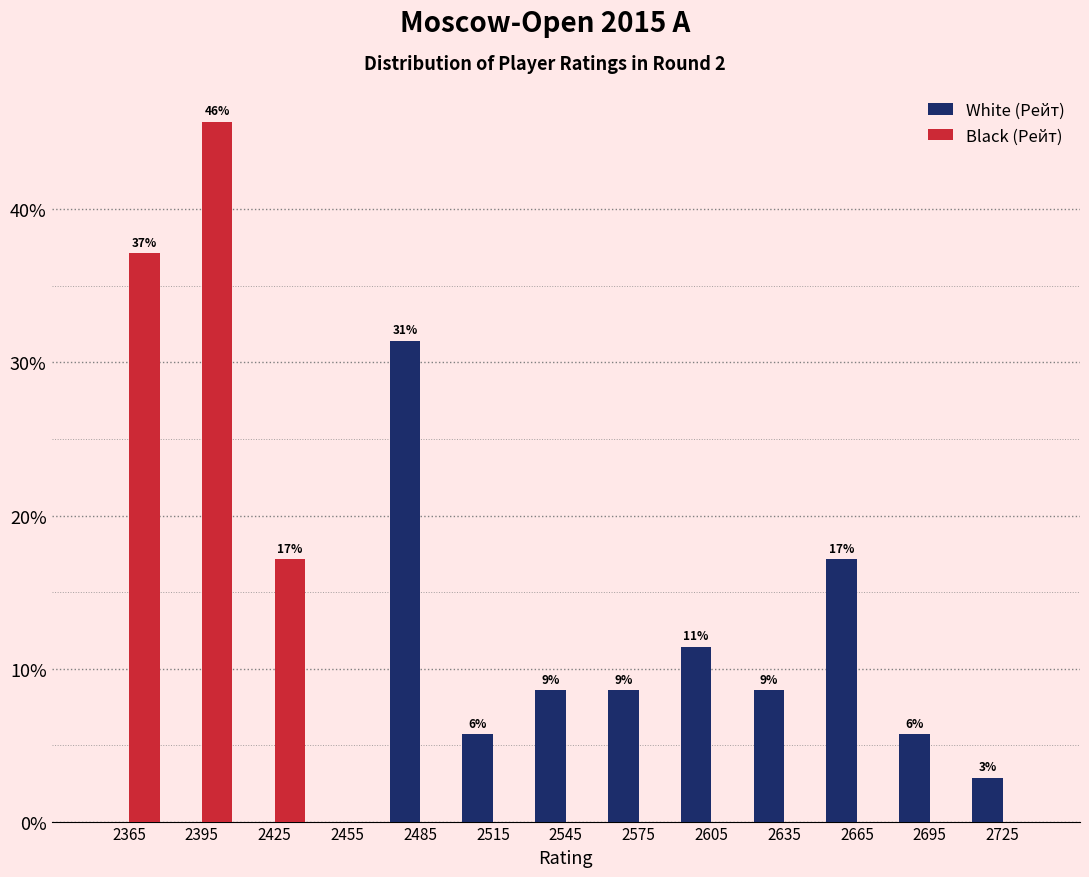

In the White (Рейт) series, which range on the x-axis has the tallest bar?

2470 to 2500